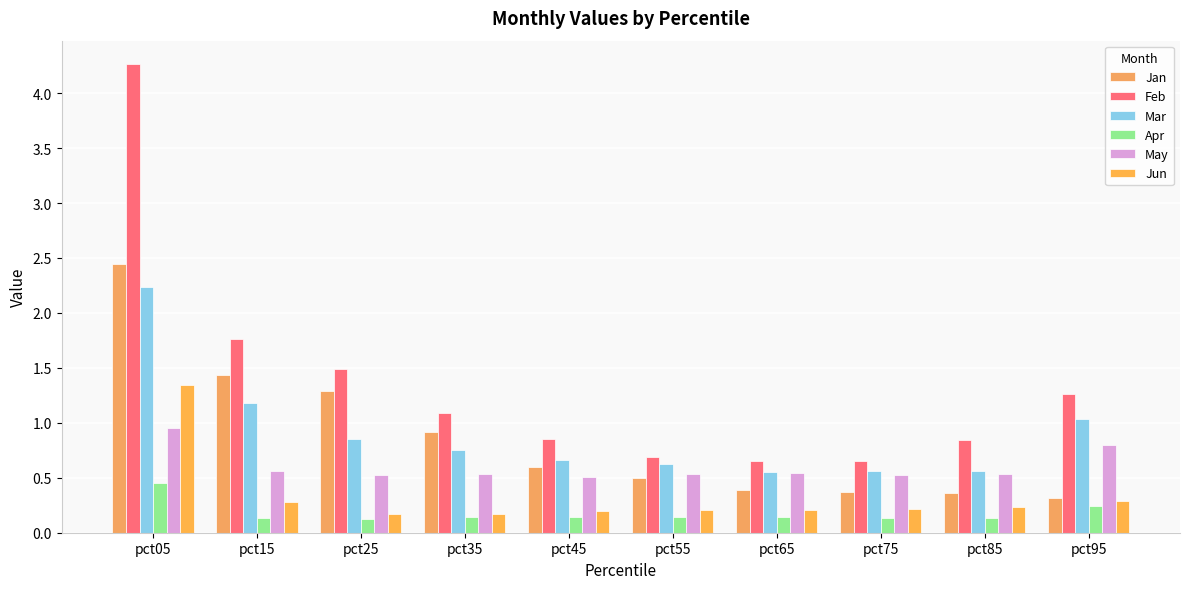

Is the value of May at pct65 greater than the value of Jan at pct65?

Yes